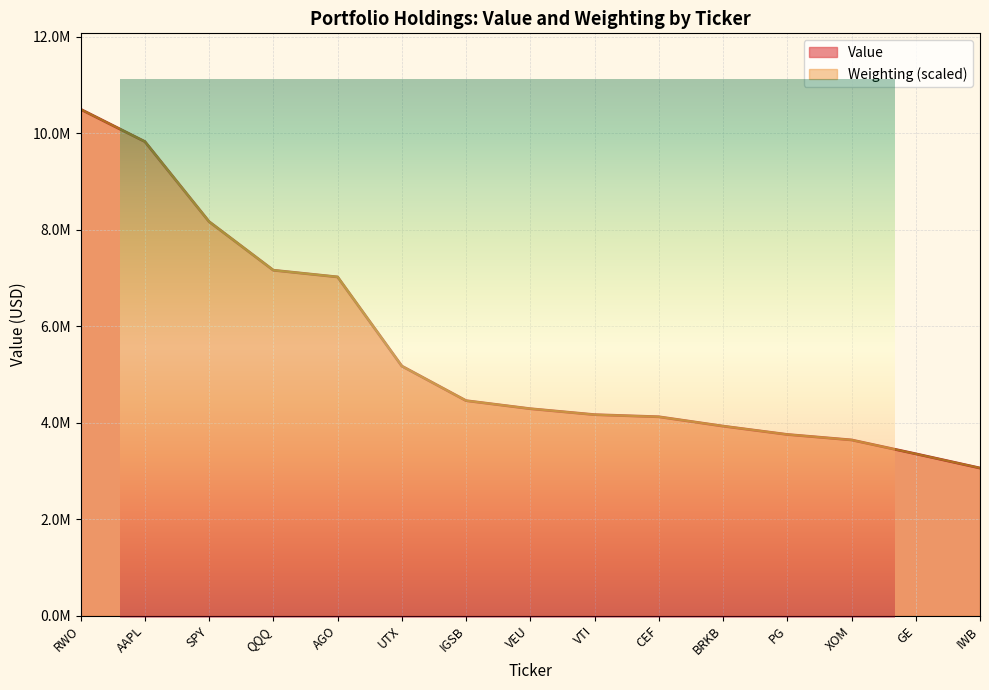

At SPY, list the series in order from largest to smallest.

Value, Weighting